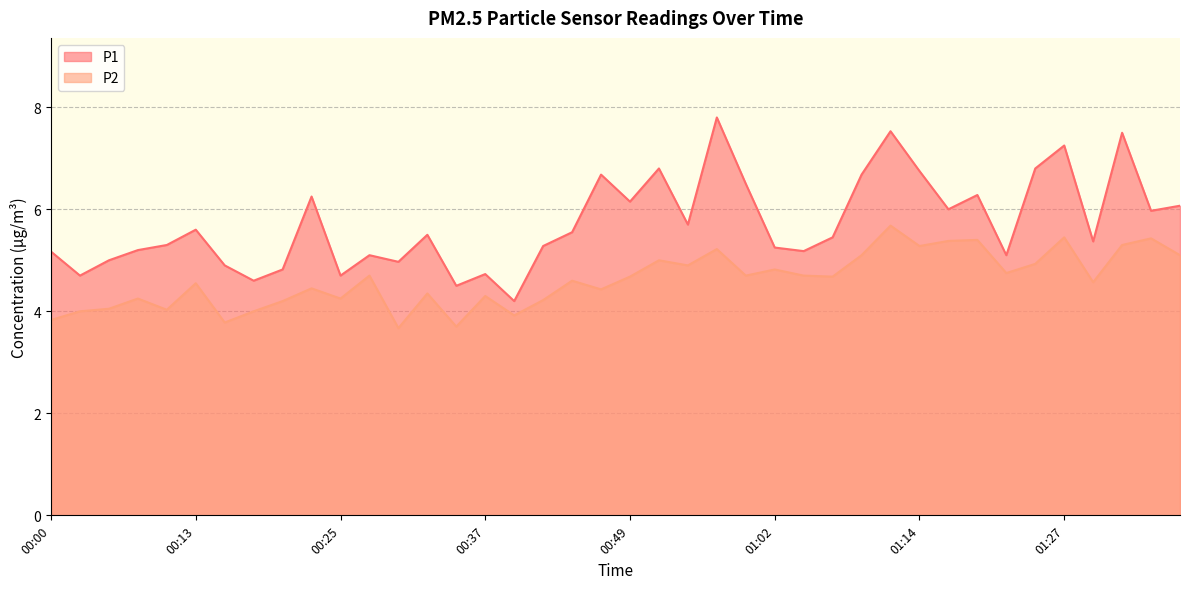

How many lines are shown in the chart?

2